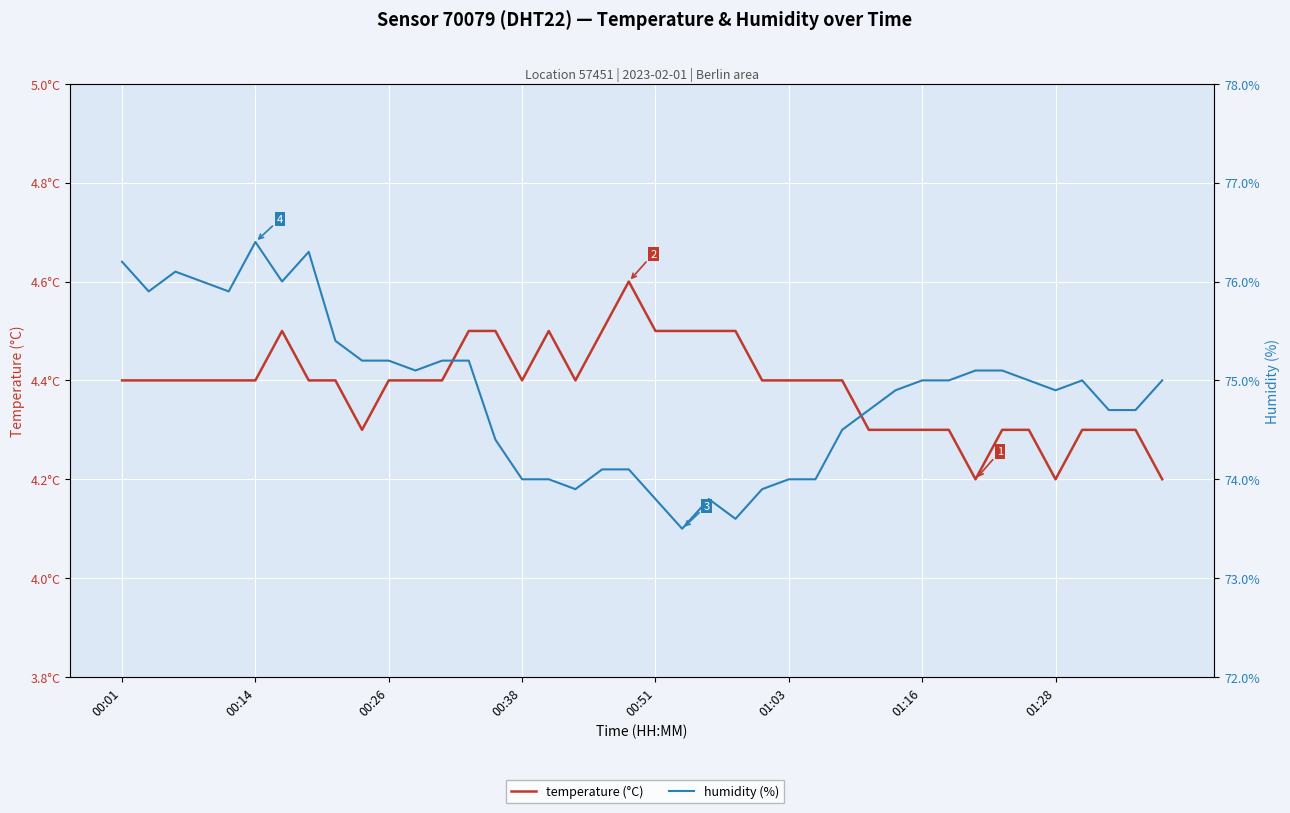

What is the sum of all temperature (°C) values?

175.5